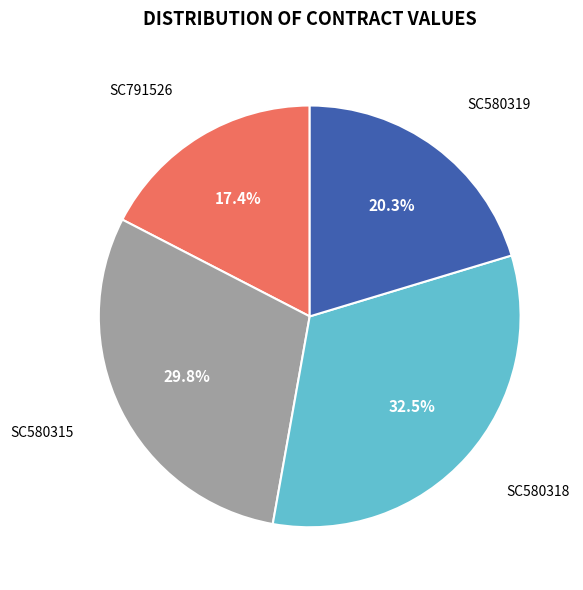

Rank the categories by value from lowest to highest.

SC791526, SC580319, SC580315, SC580318